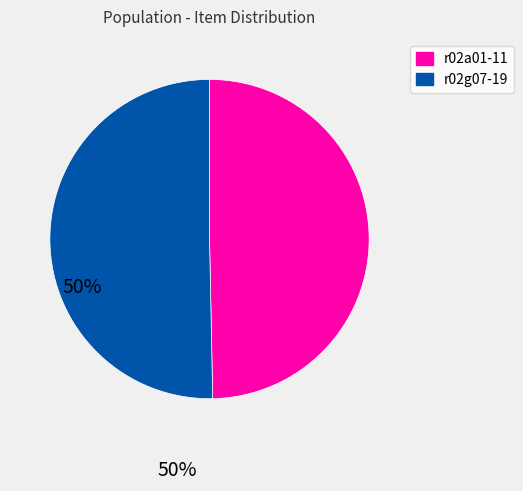

Rank the categories by value from highest to lowest.

r02g07-19, r02a01-11